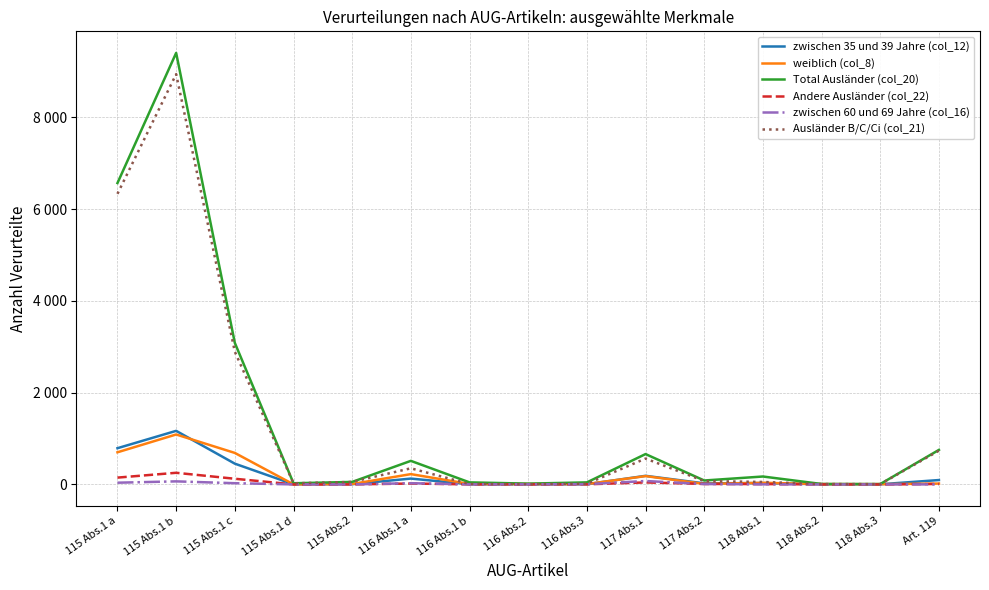

After their last crossing, which series has the higher values: weiblich (col_8) or Ausländer B/C/Ci (col_21)?

Ausländer B/C/Ci (col_21)